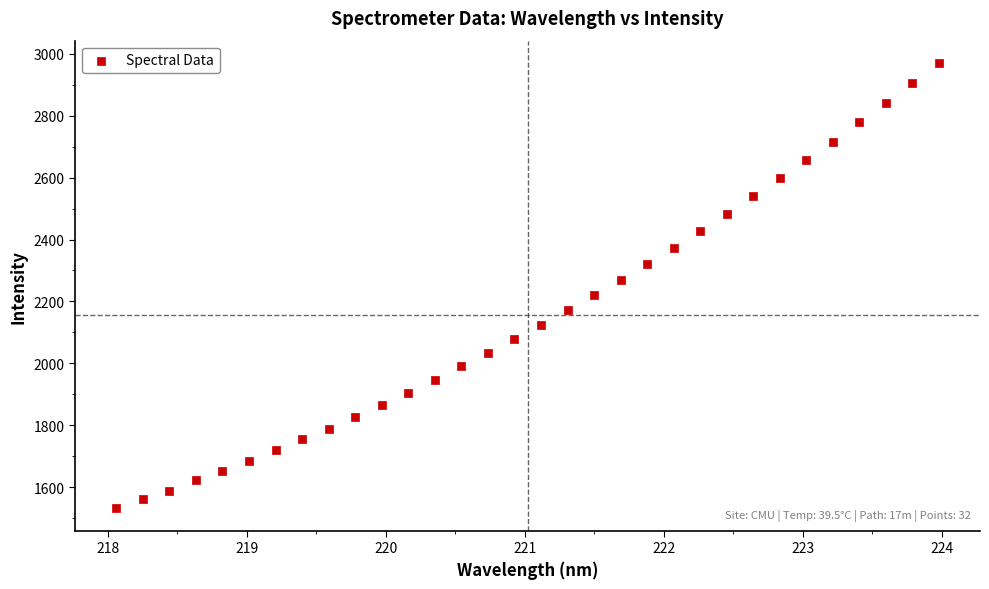

What is the range of X values (max minus min)?

5.9